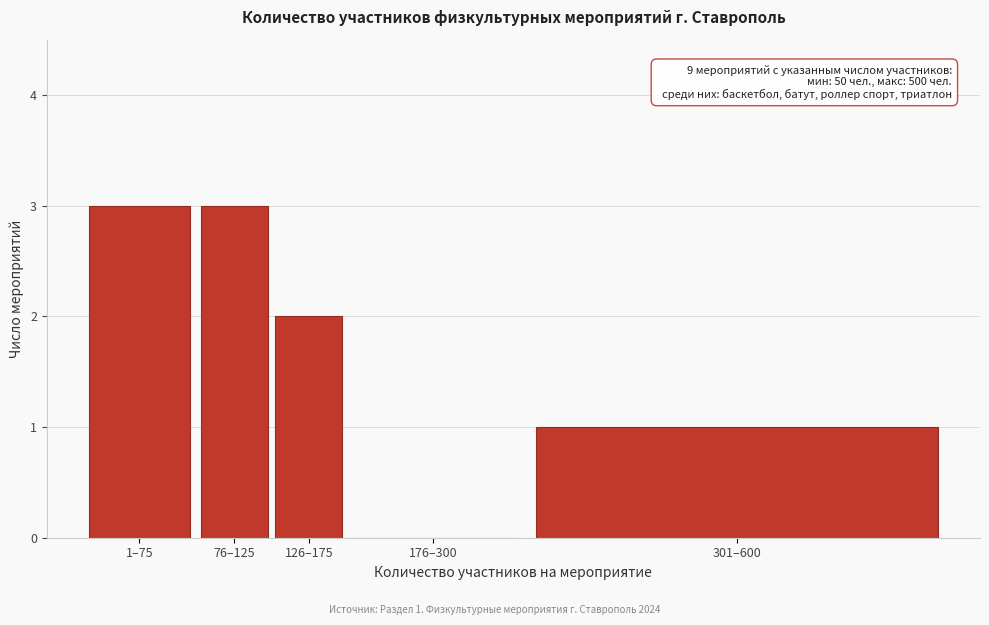

Reading left to right, list all the values displayed in this chart.

1–75=3	76–125=3	126–175=2	176–300=0	301–600=1